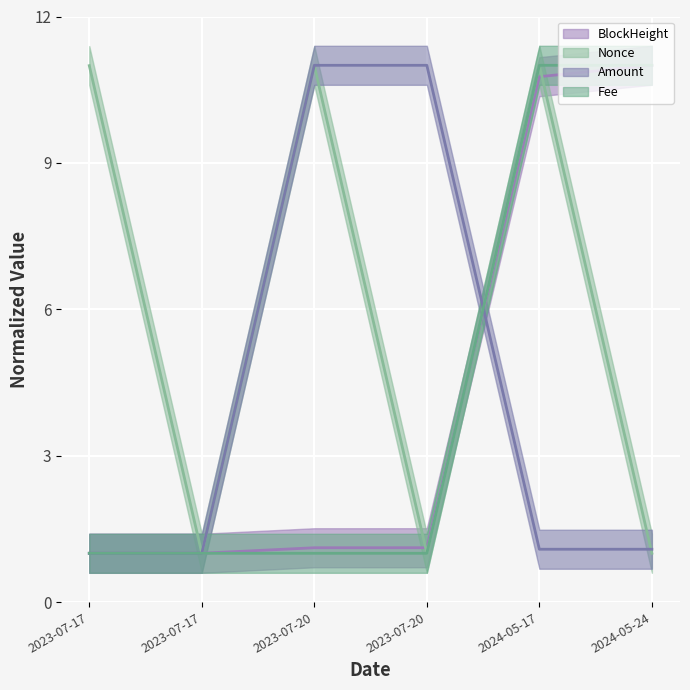

What value does the Nonce series have at 2023-07-17?

11.0